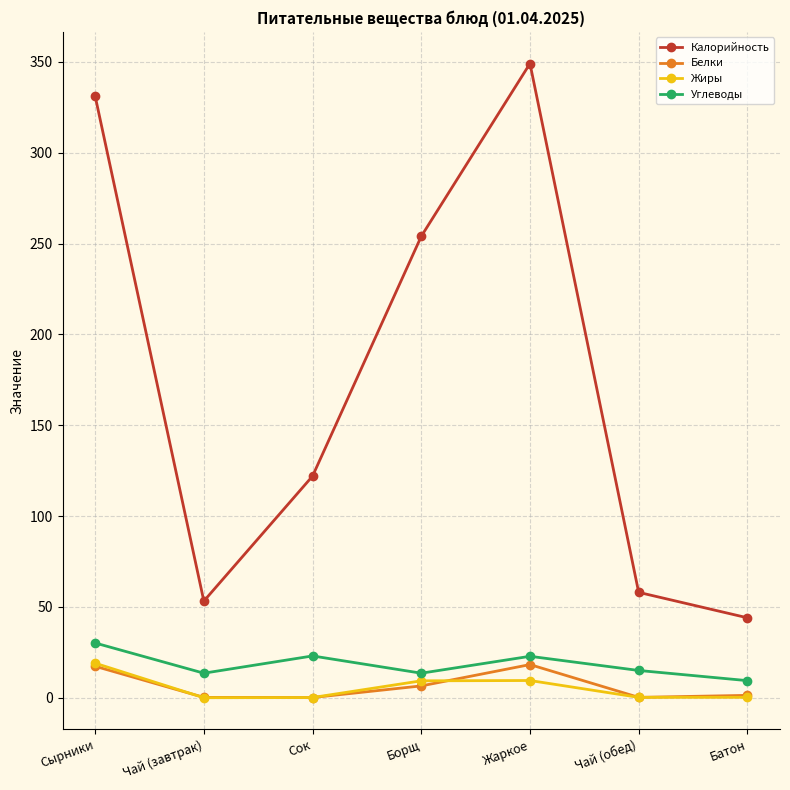

Is it true that Углеводы equals 15.0 at Чай (обед)?

True